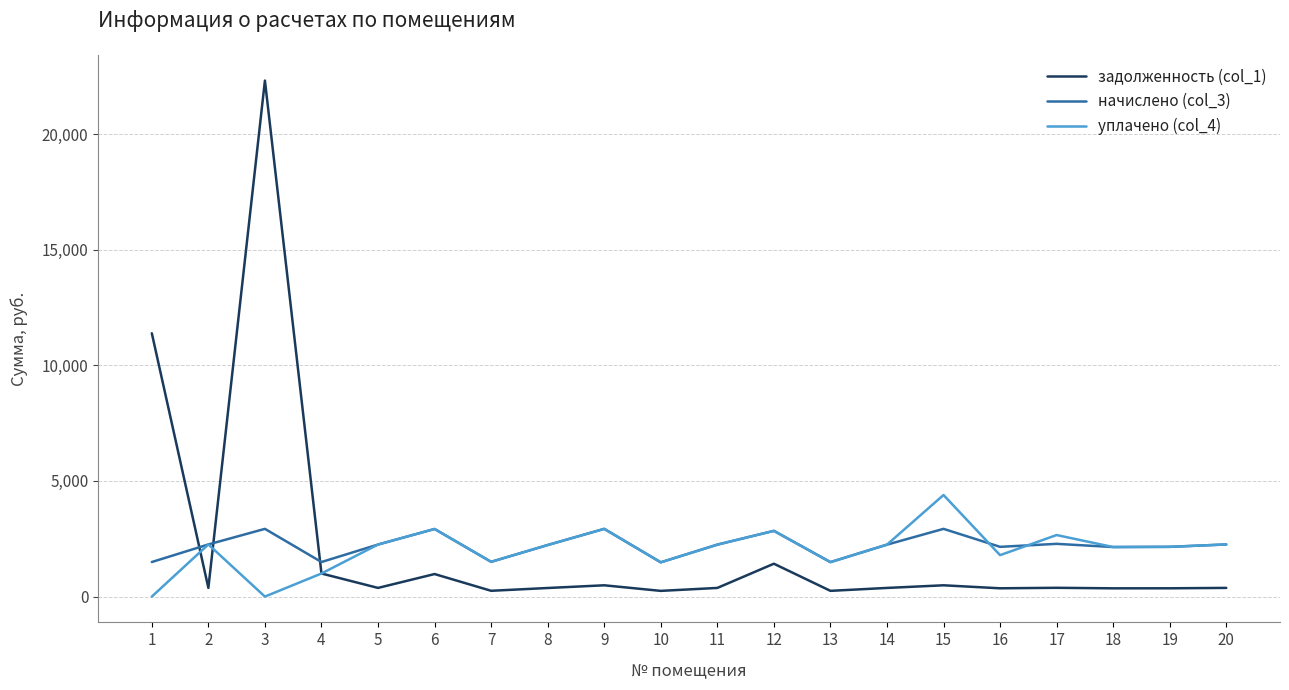

At which category is the sum across all series the highest?

3